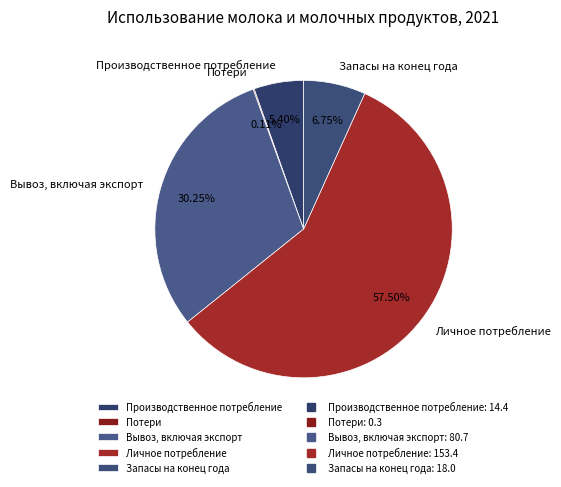

Is there any slice that represents more than half of the pie?

Yes